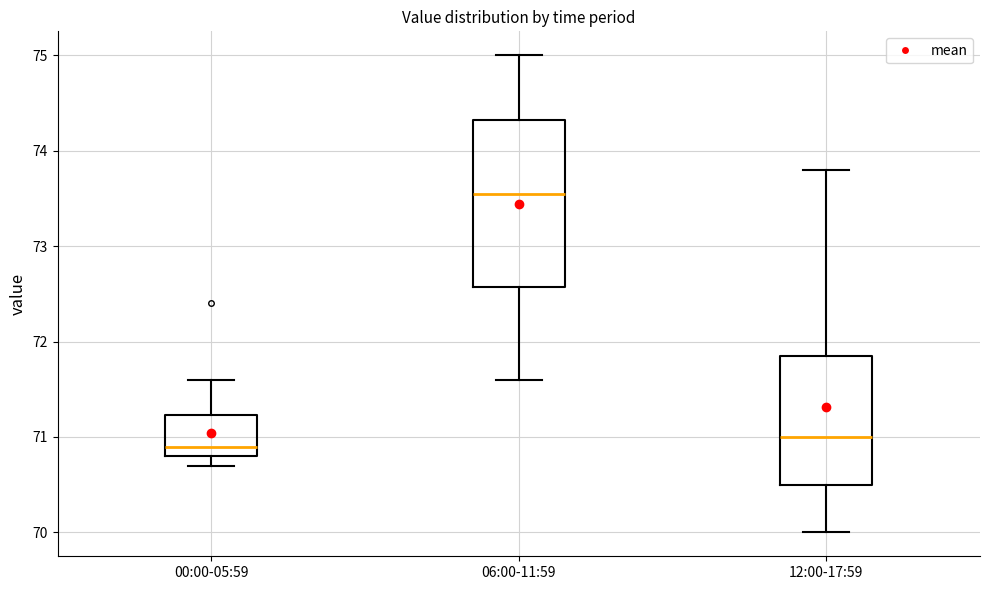

Which box is the tallest, from its lower edge to its upper edge?

06:00-11:59